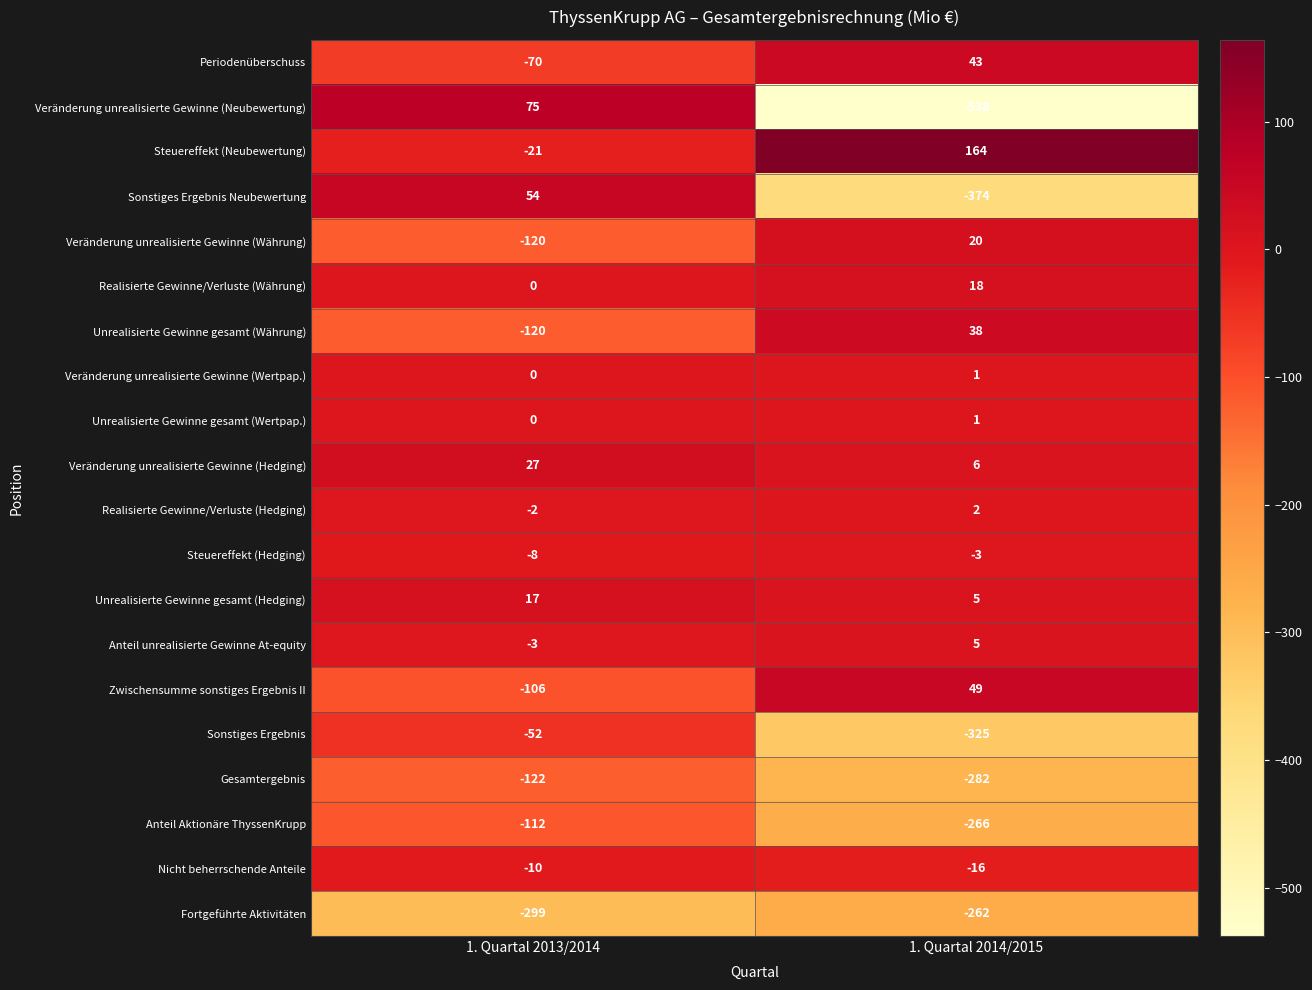

What is the total value across all series at 1. Quartal 2013/2014?

-872